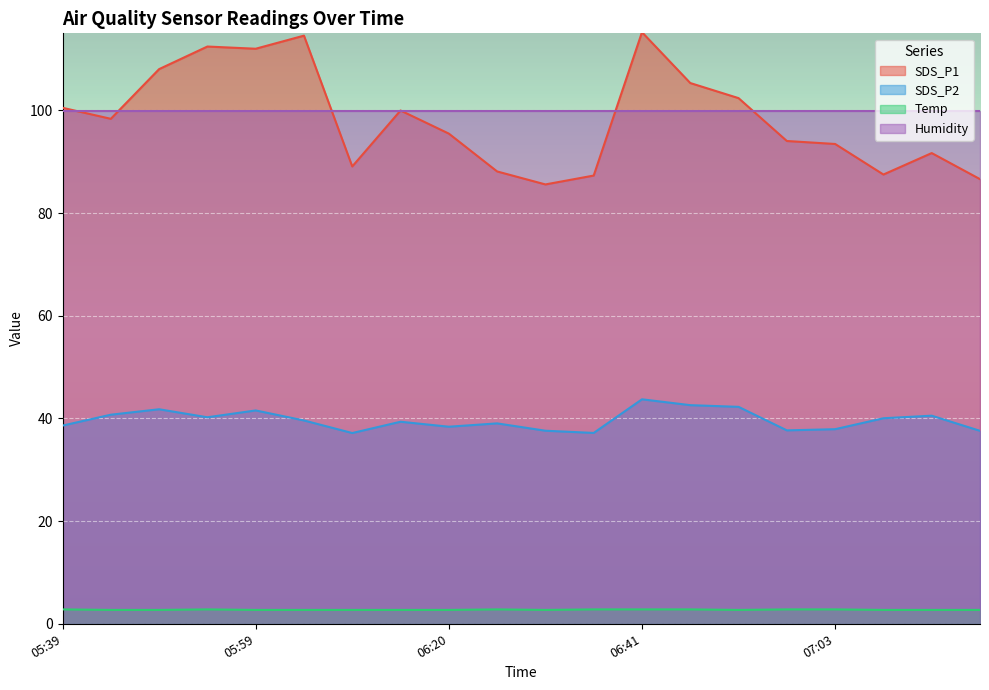

How many interior local peaks does the Temp series have?

2